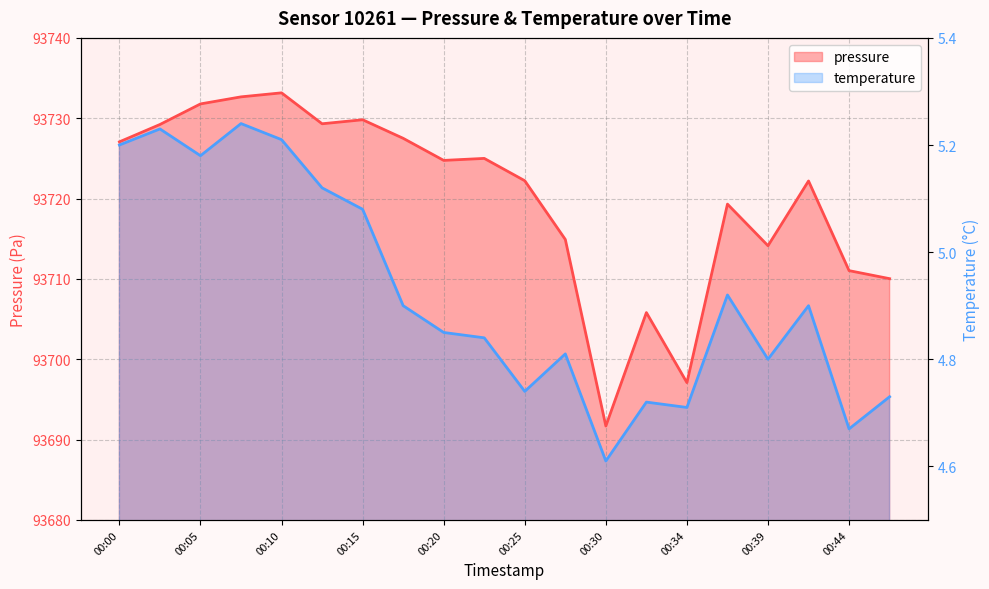

List the series in order of their overall mean, highest first.

pressure, temperature